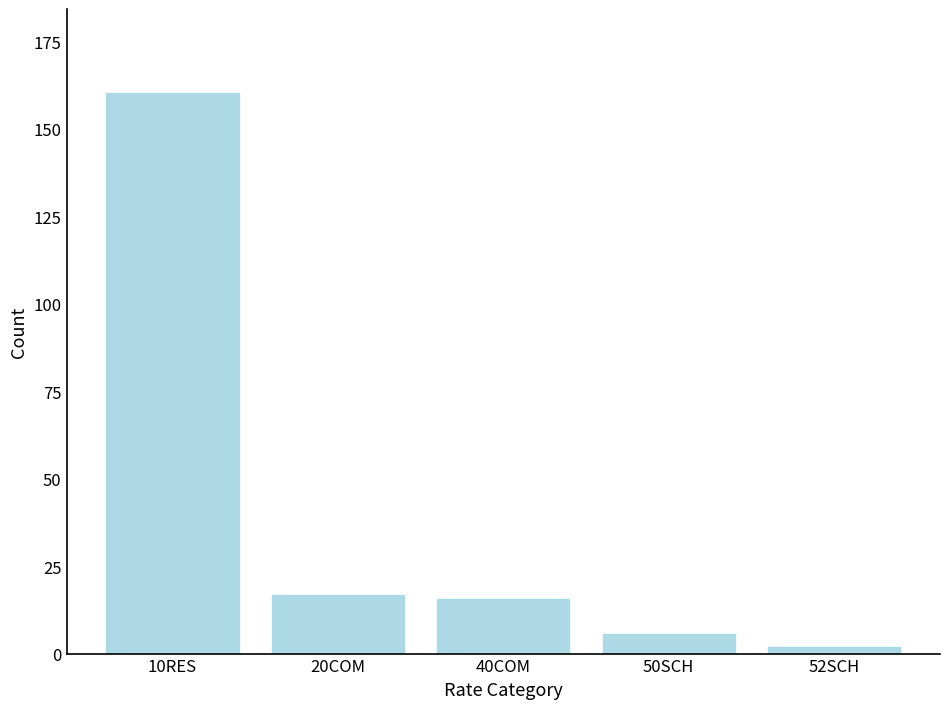

Reading left to right, extract all data points from this chart.

160.2	16.7	15.5	5.7	1.9